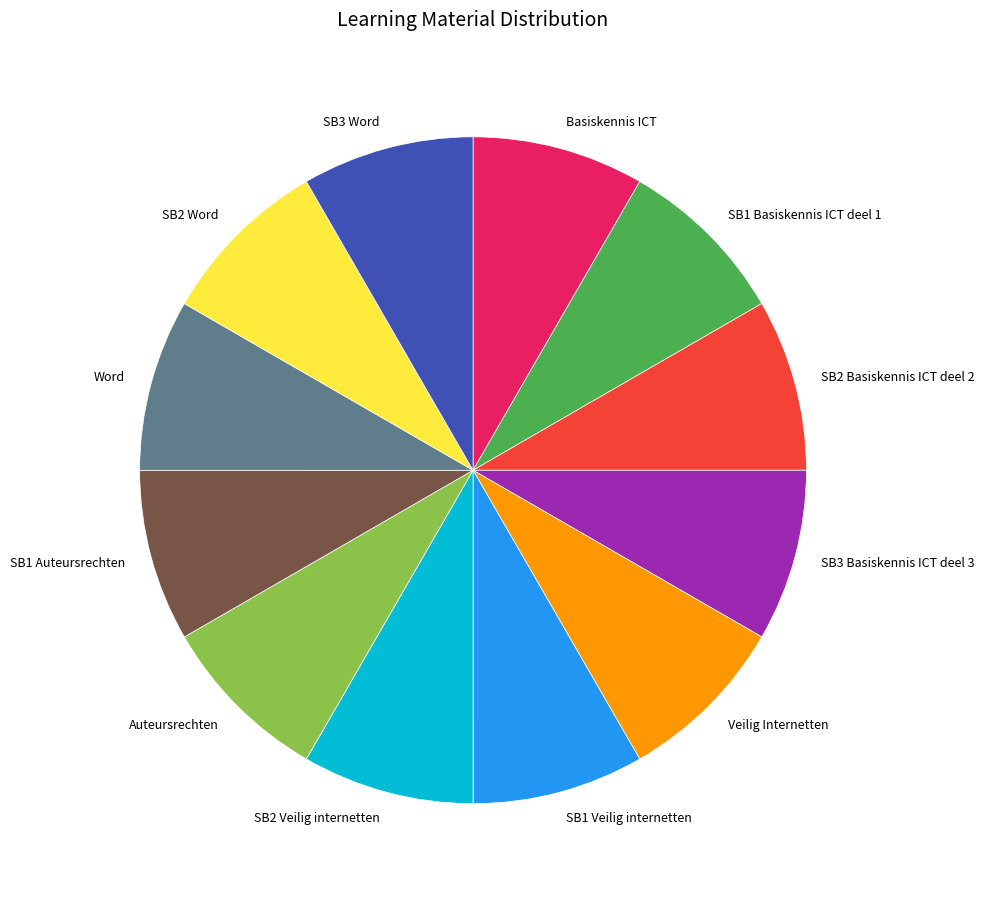

How many segments does this pie chart have?

12